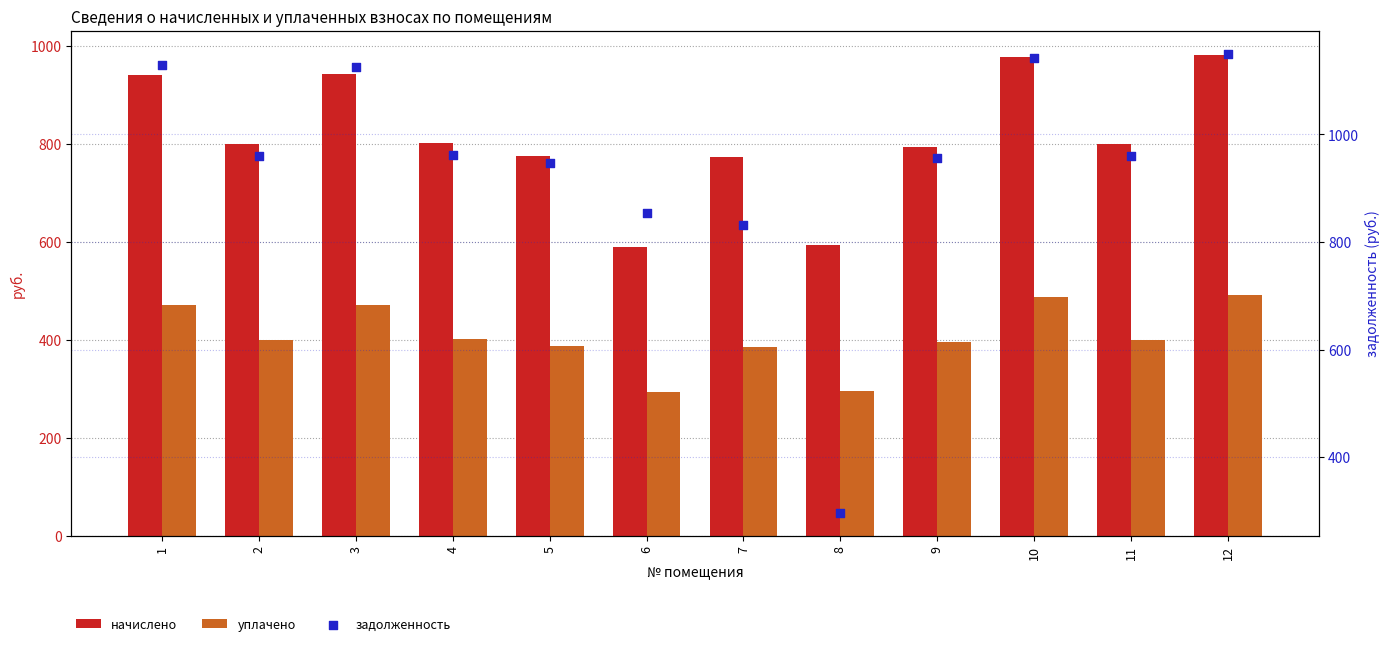

At which category is the sum across all series the highest?

12